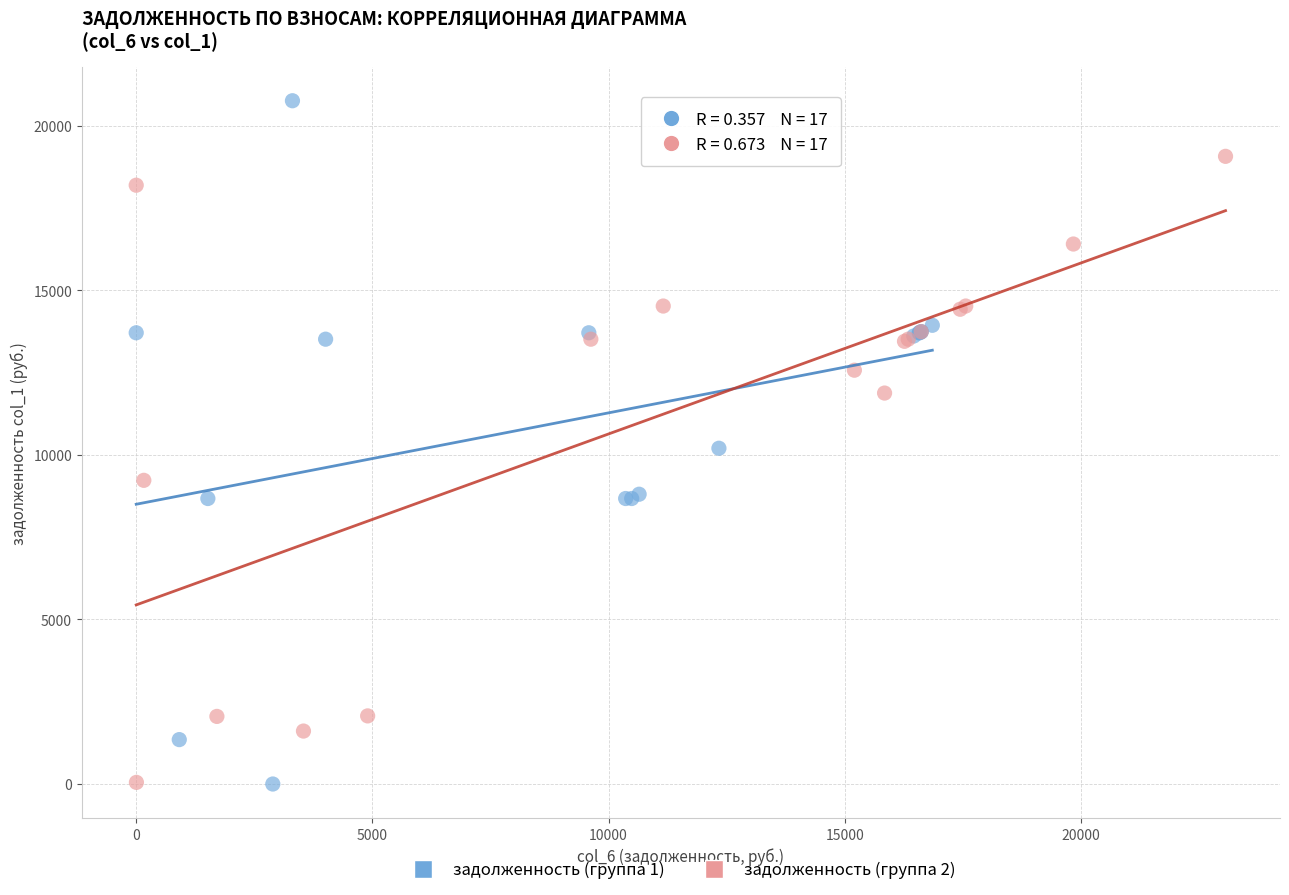

Which series has the largest Y range (max minus min)?

задолженность (группа 1)